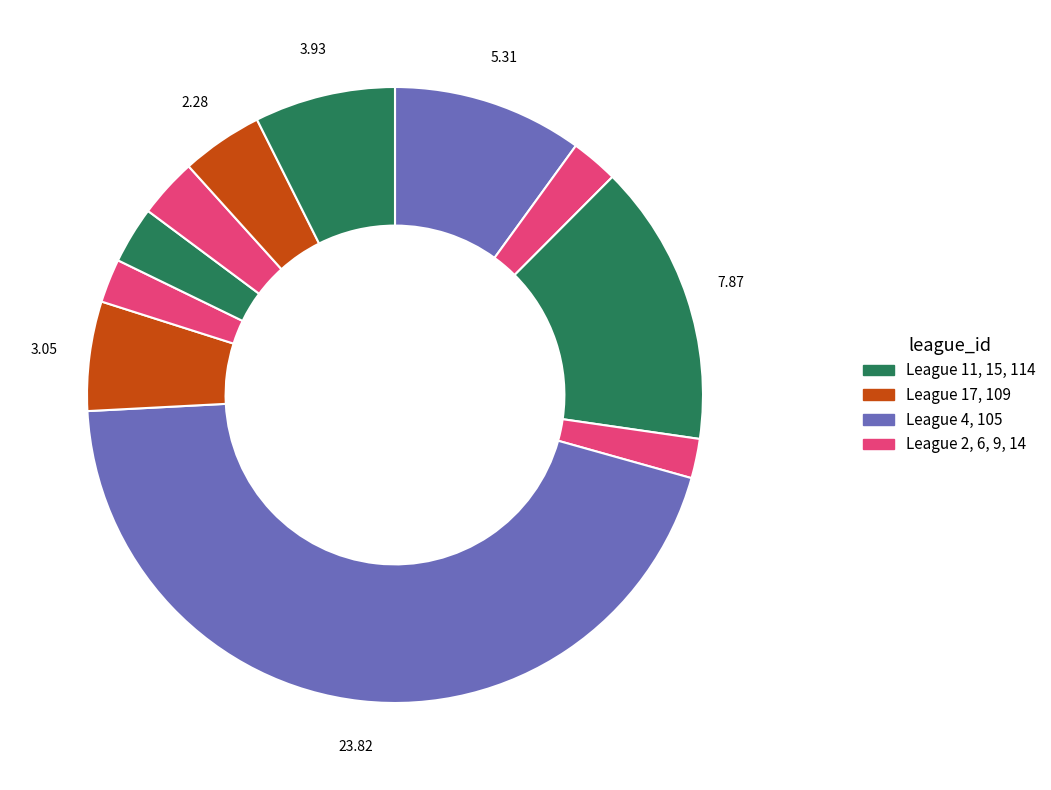

How many segments does this pie chart have?

11